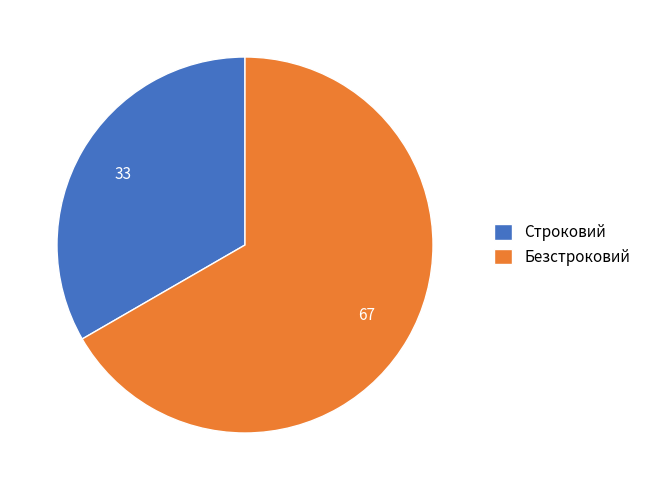

What is the ratio of the value at Безстроковий to the value at Строковий?

2.0